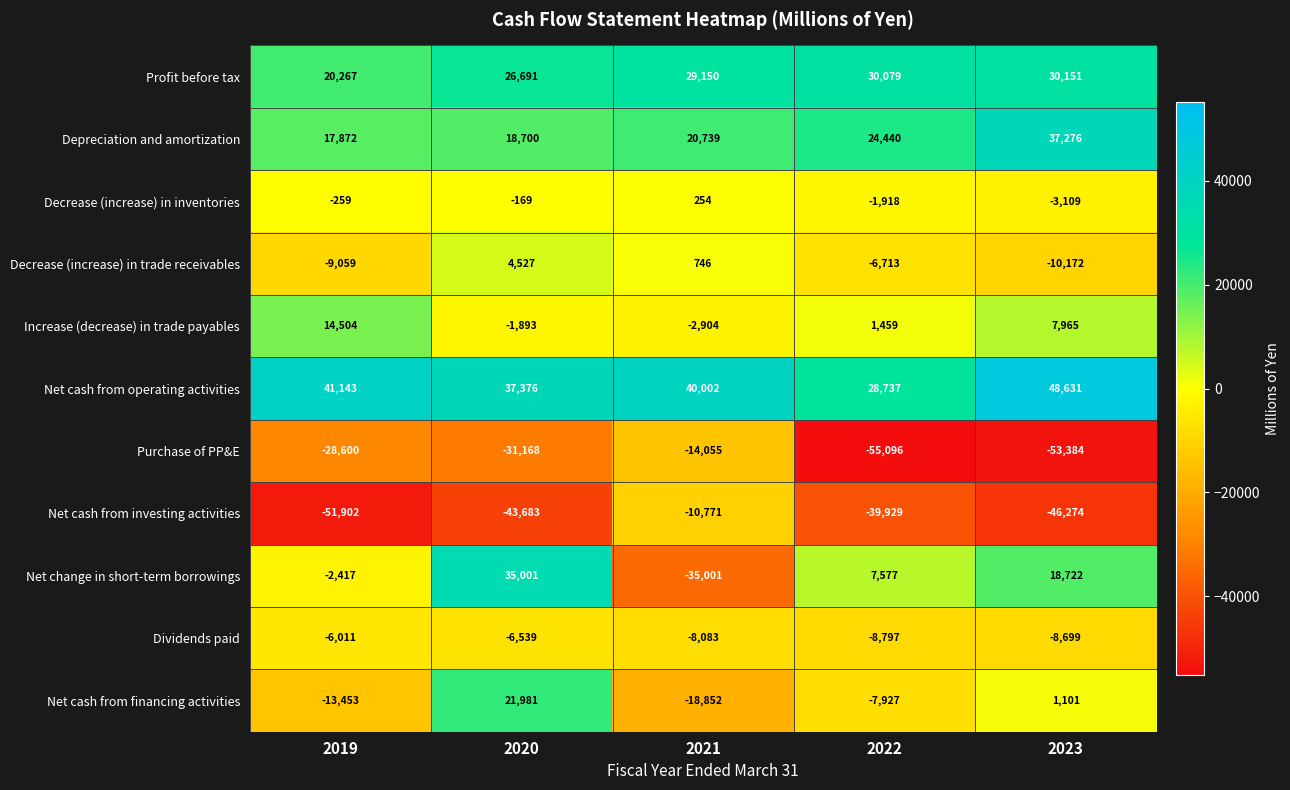

What is the spread (max minus min) of values at 2020?

81059